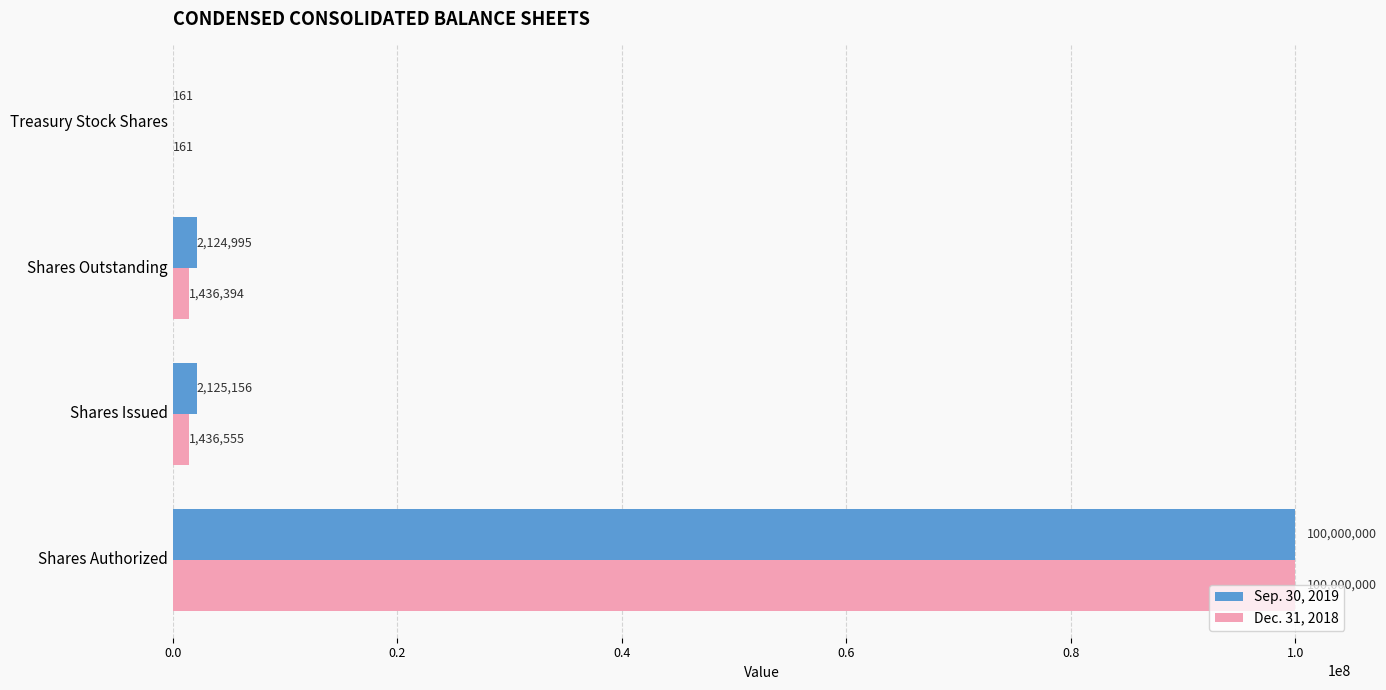

At which label is Dec. 31, 2018 closest to 50000080?

Shares Issued